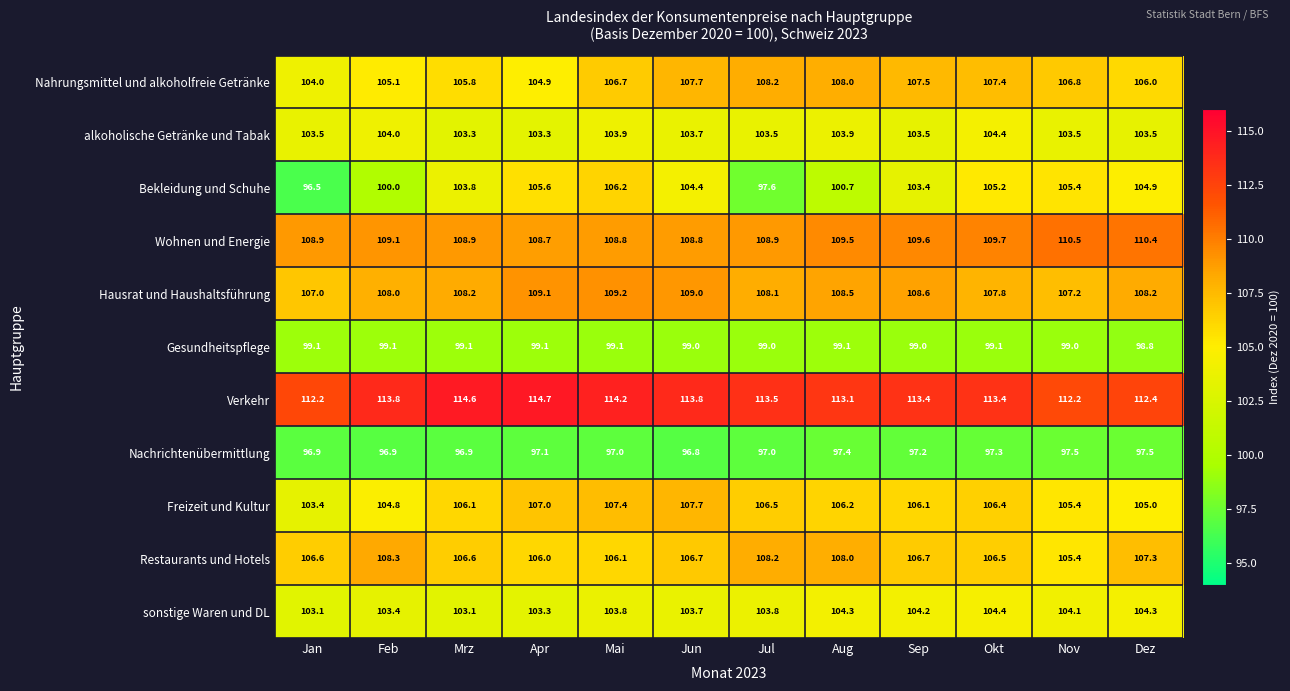

How many data points does each series have?

12